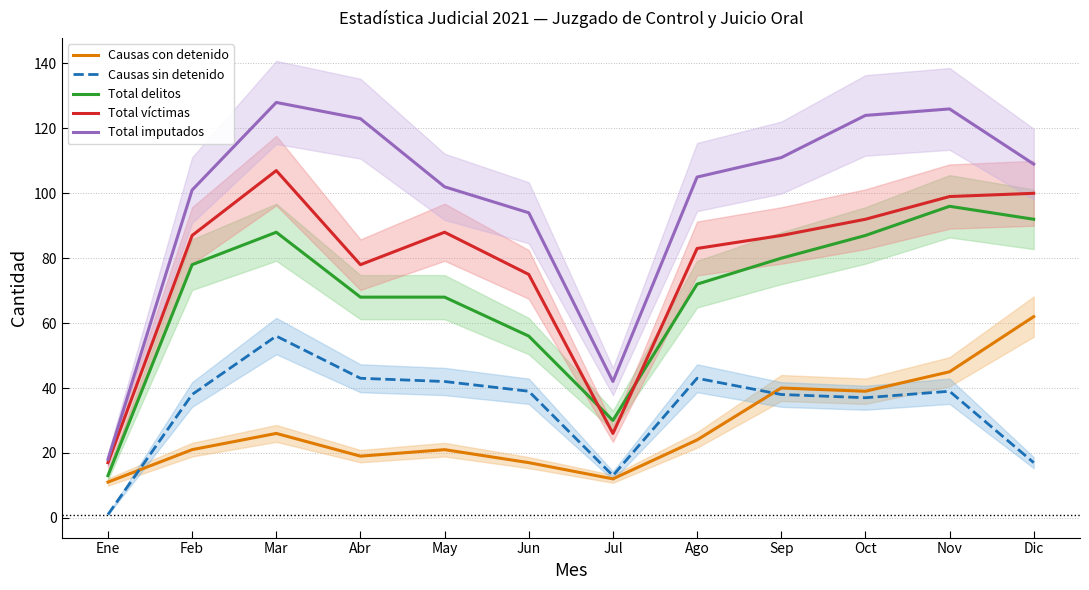

The Total imputados series shows 126 at Nov. True or false?

True